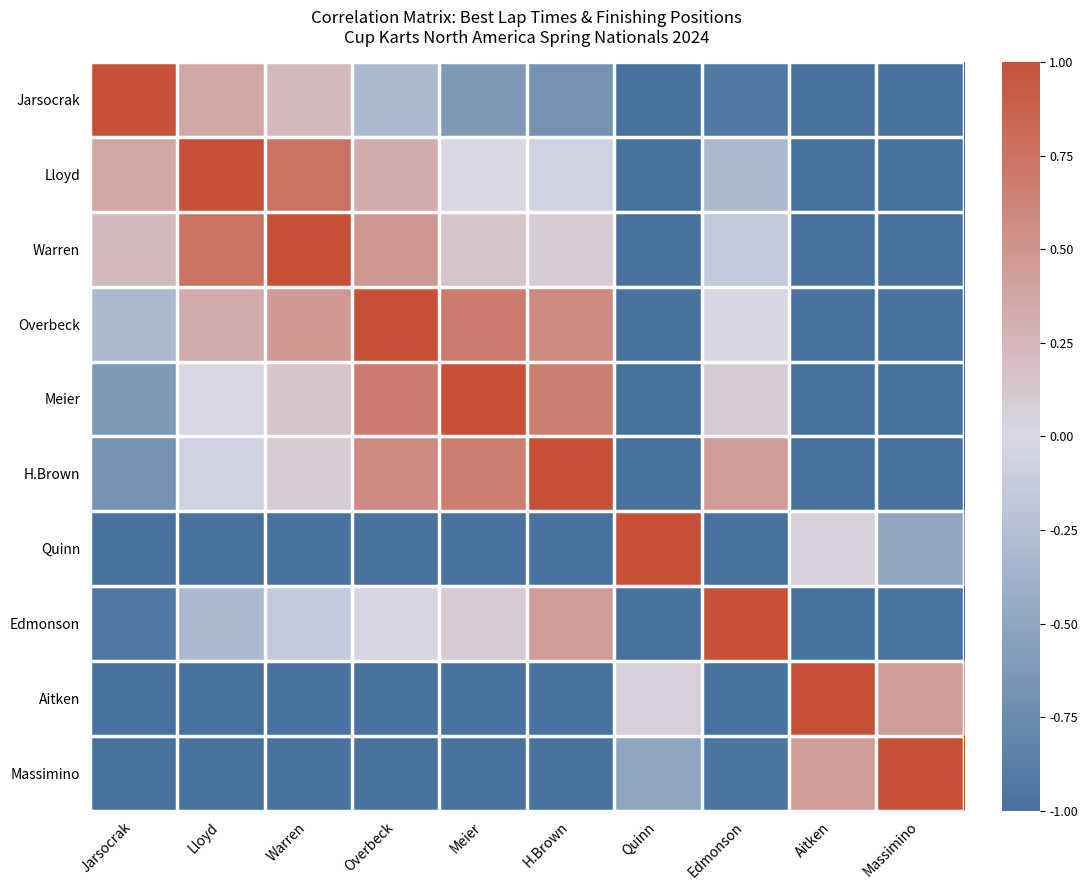

Which label corresponds to the smallest value in the chart?

Quinn